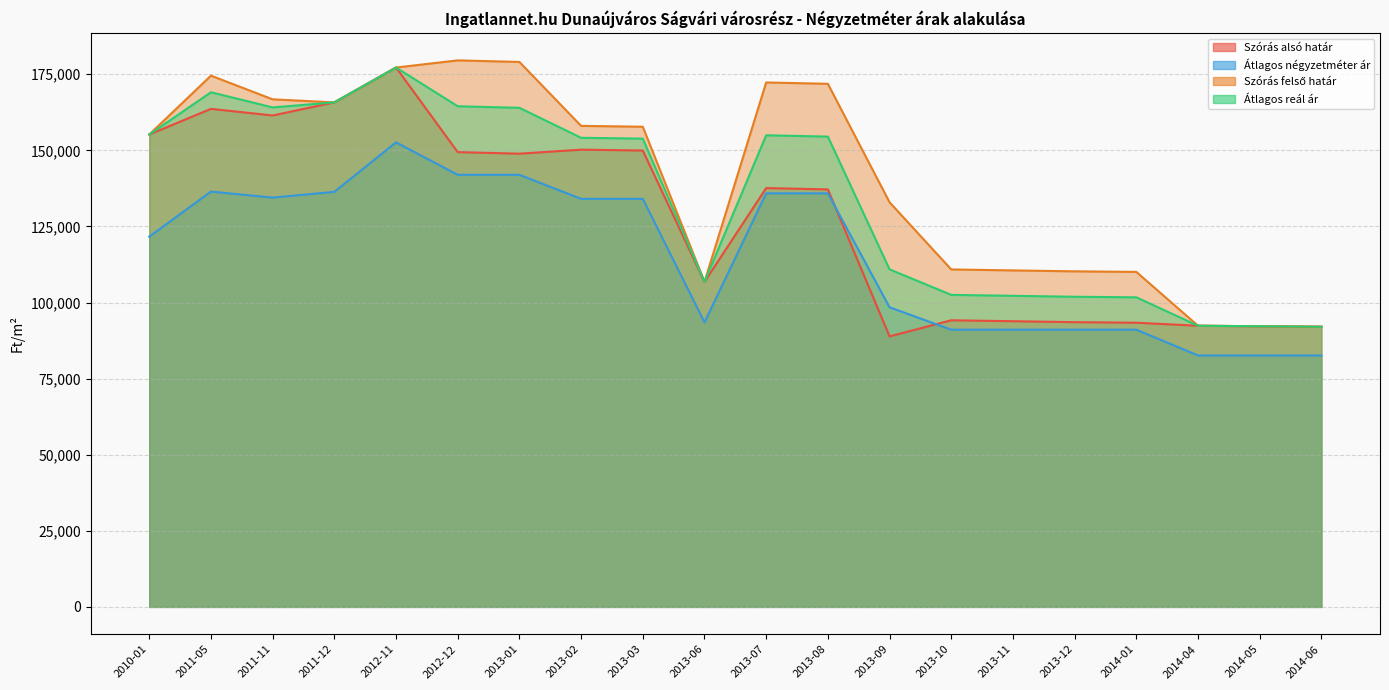

At which label is Átlagos négyzetméter ár closest to 117619?

2010-01